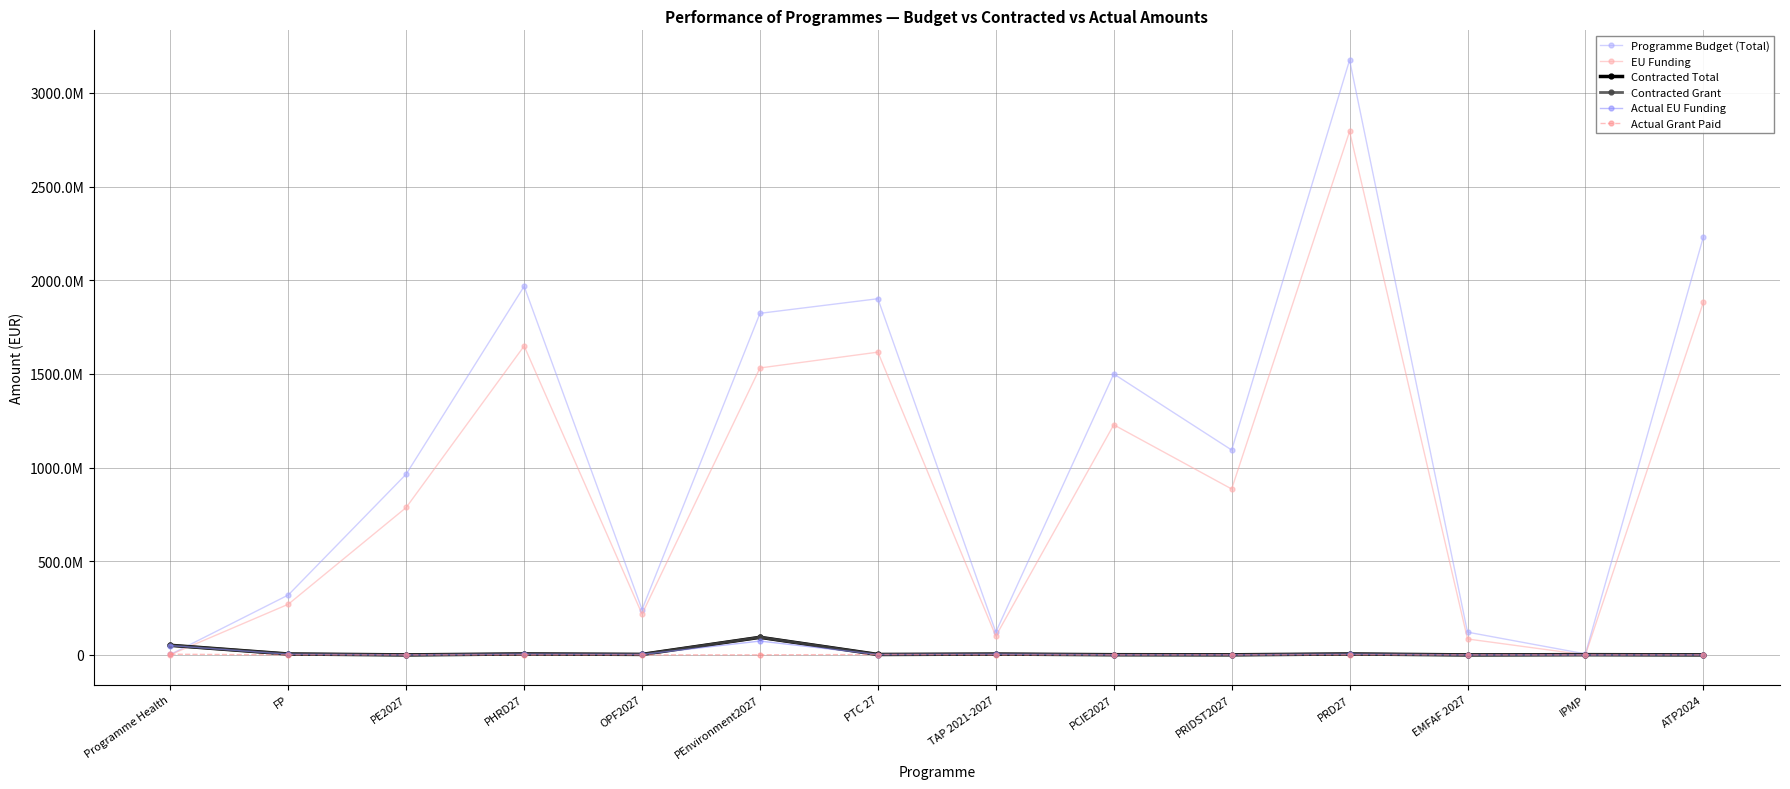

What is the label of the 5th point from the left?

OPF2027